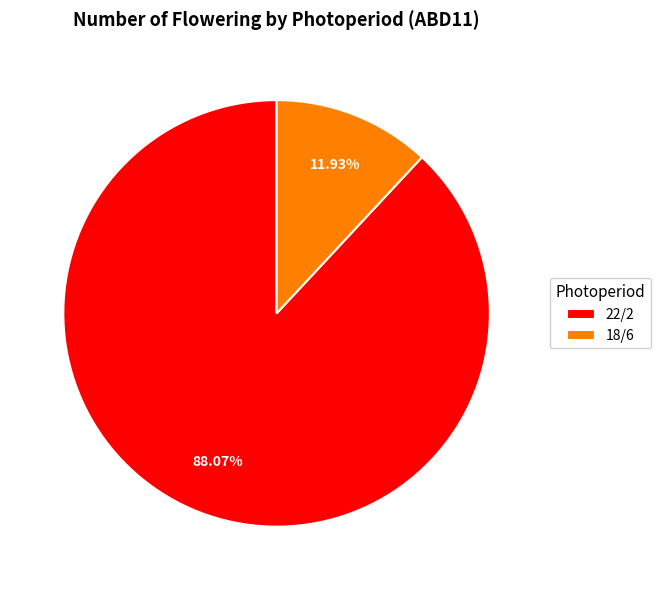

What percentage is the 22/2 slice, to the nearest percent?

88%